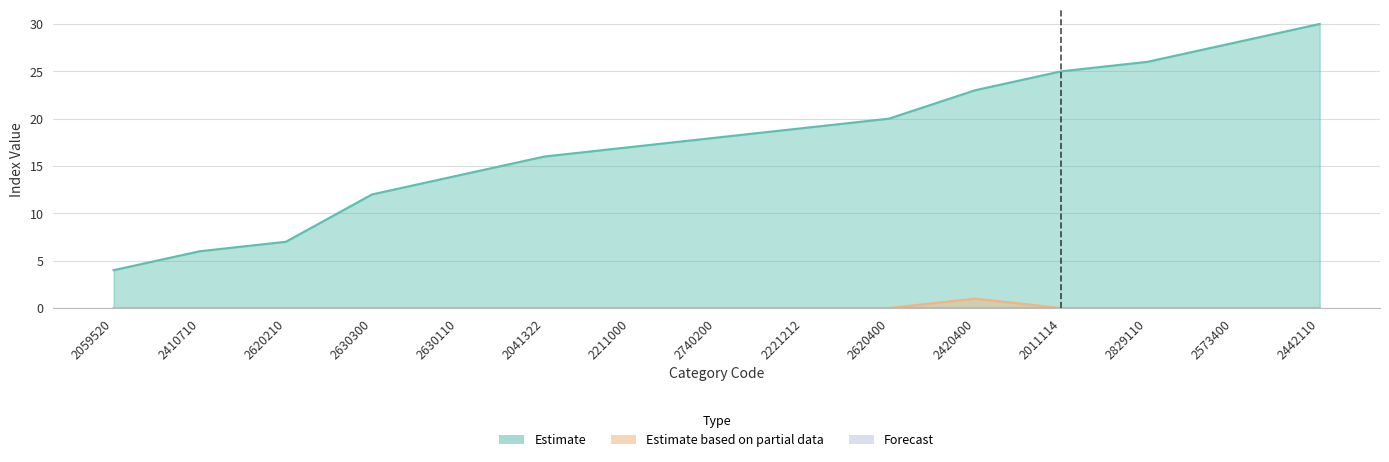

Reading right to left, transcribe all the data shown in this chart.

Estimate: 30	28	26	25	23	20	19	18	17	16	14	12	7	6	4
Estimate based on partial data: 0	0	0	0	1	0	0	0	0	0	0	0	0	0	0